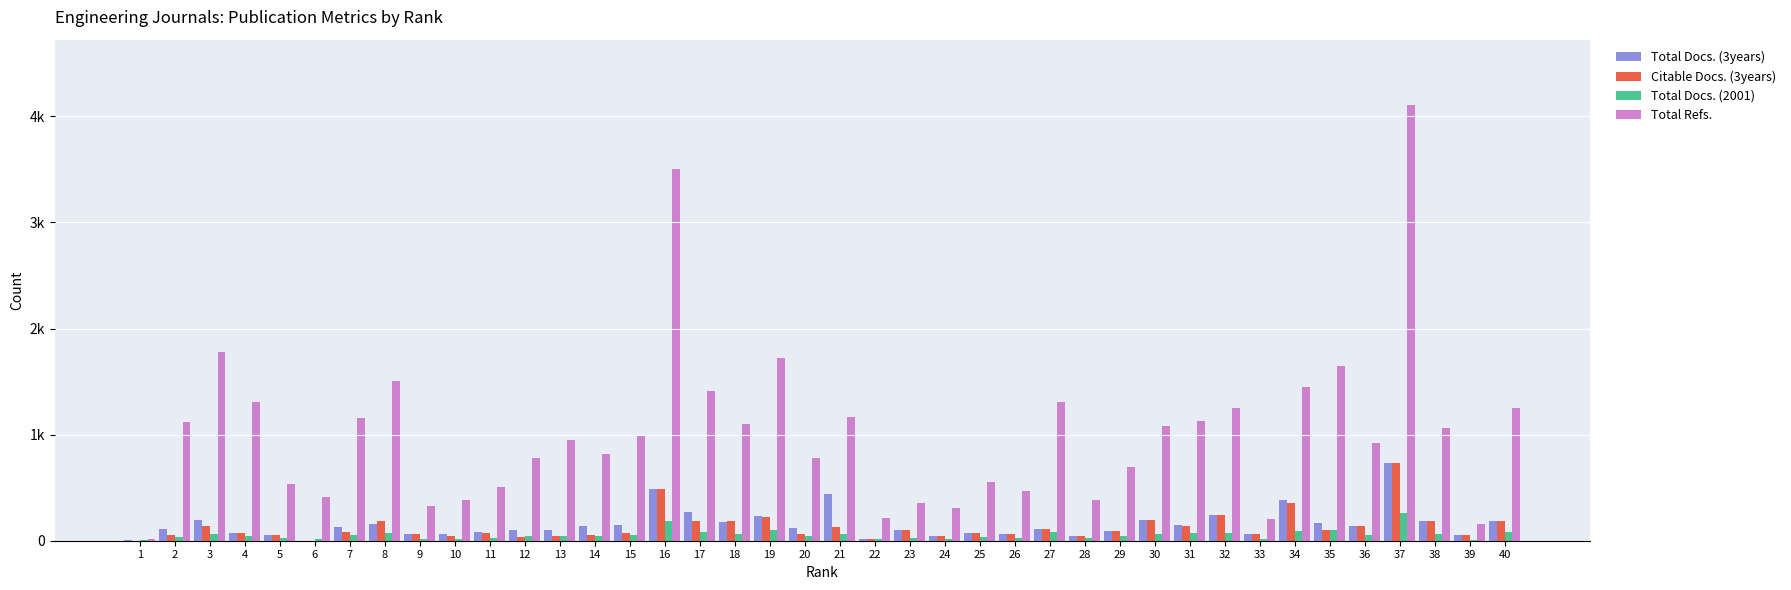

True or false: Total Docs. (3years) has a value of 1 at 1.

False